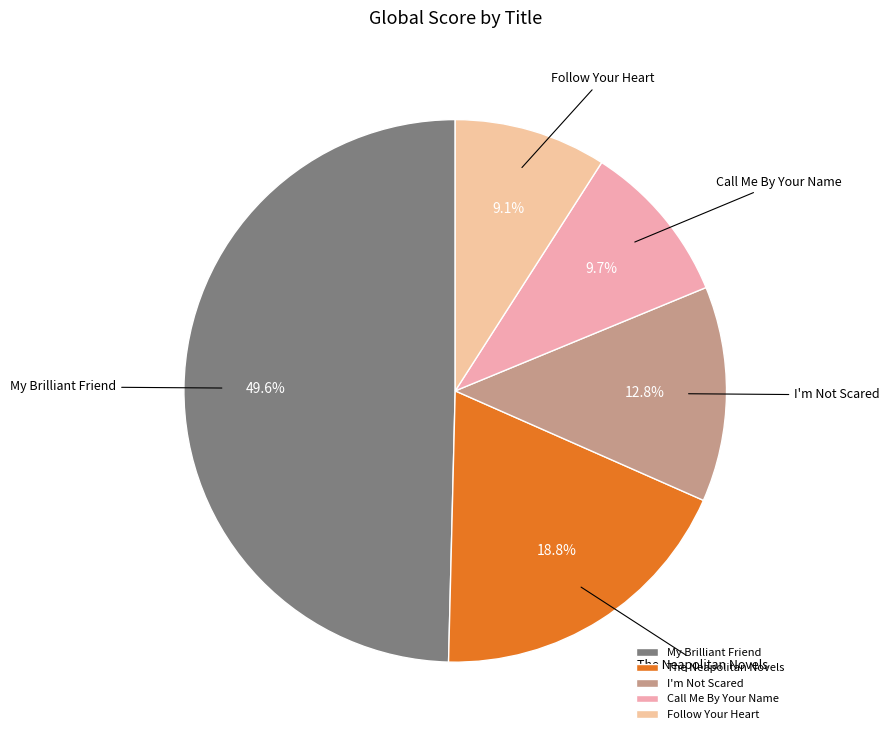

Which category has the biggest portion of the pie?

My Brilliant Friend